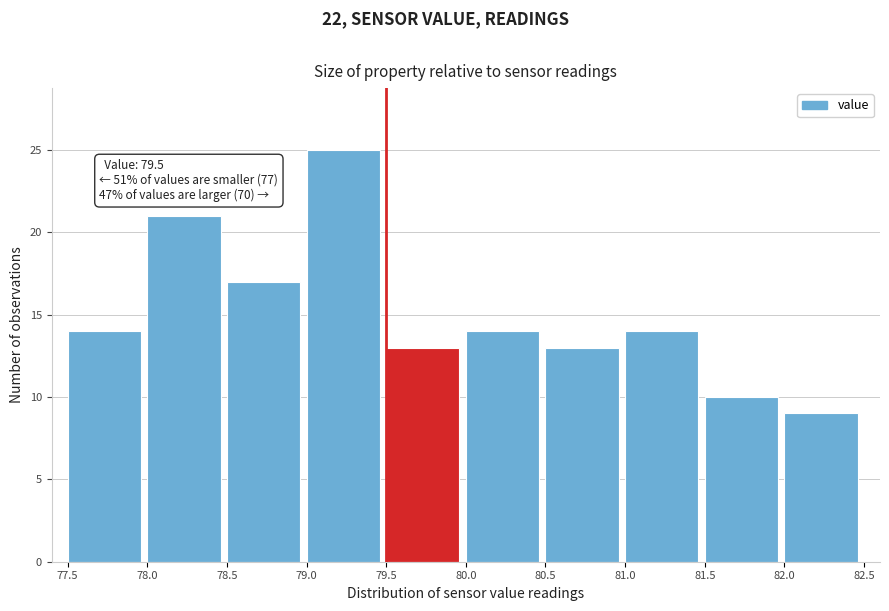

Which range on the x-axis has the tallest bar?

79.0 to 79.5